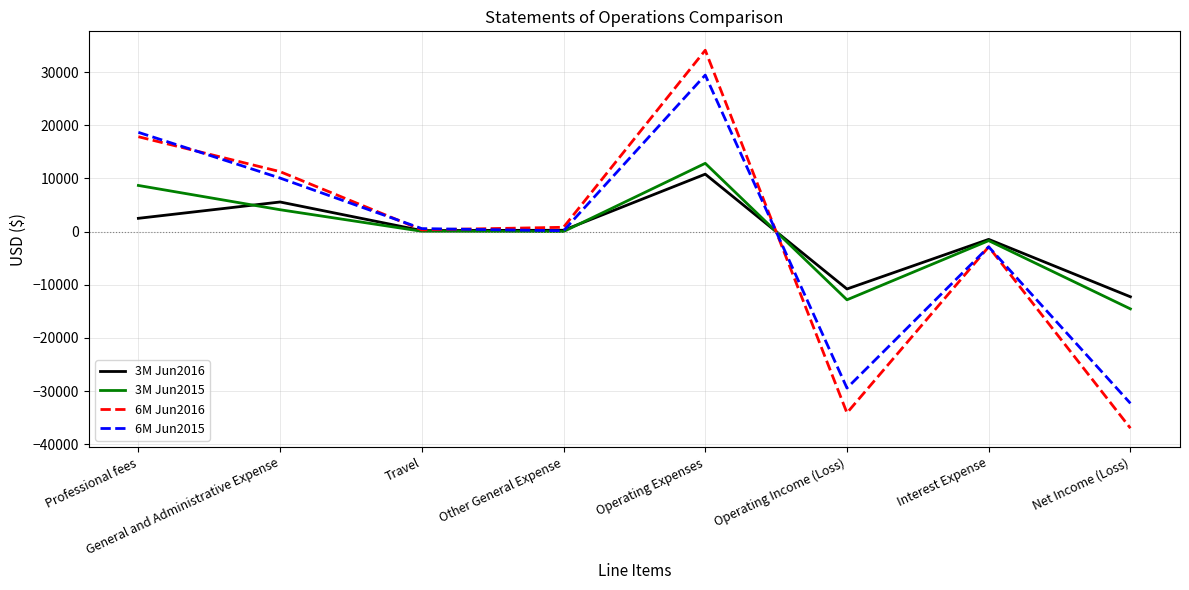

Between Other General Expense and Interest Expense, which series saw the biggest shift?

6M Jun2016